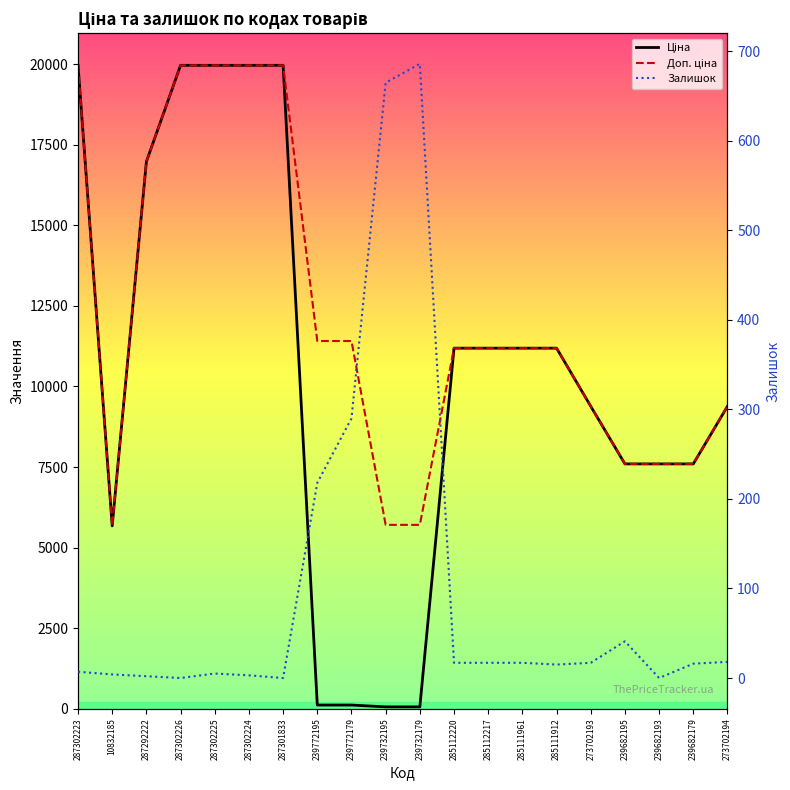

Between 287302226 and 239682179, which is larger?

287302226